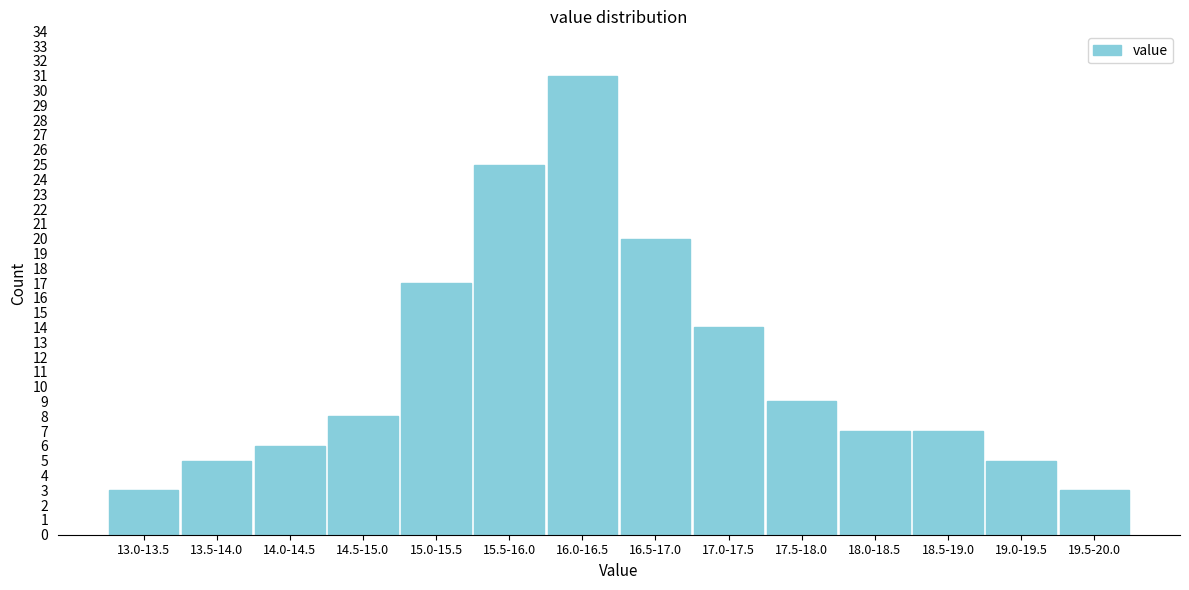

Reading left to right, list all the values displayed in this chart.

13.0-13.5=3	13.5-14.0=5	14.0-14.5=6	14.5-15.0=8	15.0-15.5=17	15.5-16.0=25	16.0-16.5=31	16.5-17.0=20	17.0-17.5=14	17.5-18.0=9	18.0-18.5=7	18.5-19.0=7	19.0-19.5=5	19.5-20.0=3